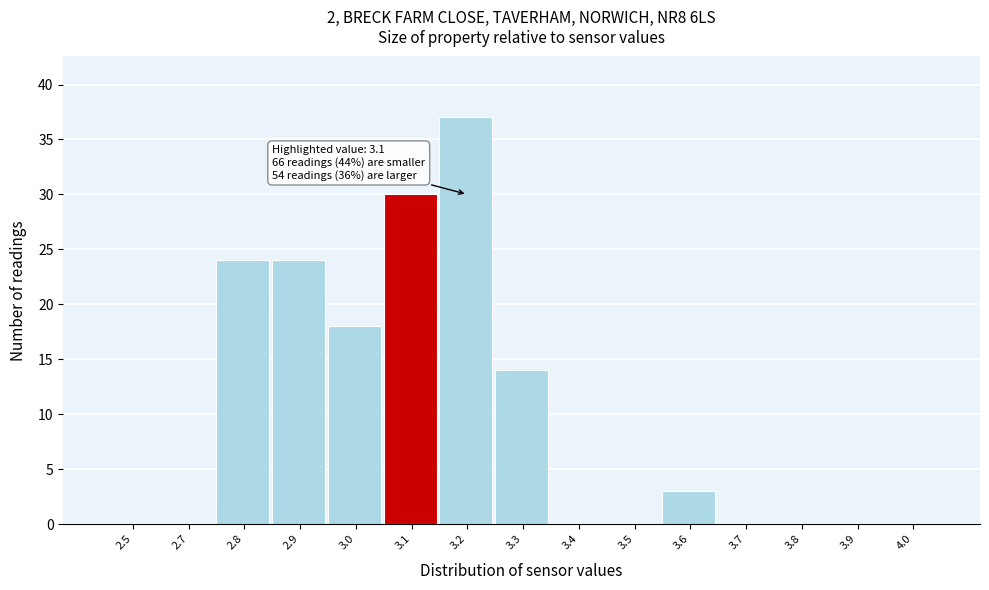

Reading left to right, list all the values displayed in this chart.

2.5=0	2.7=0	2.8=24	2.9=24	3.0=18	3.1=30	3.2=37	3.3=14	3.4=0	3.5=0	3.6=3	3.7=0	3.8=0	3.9=0	4.0=0